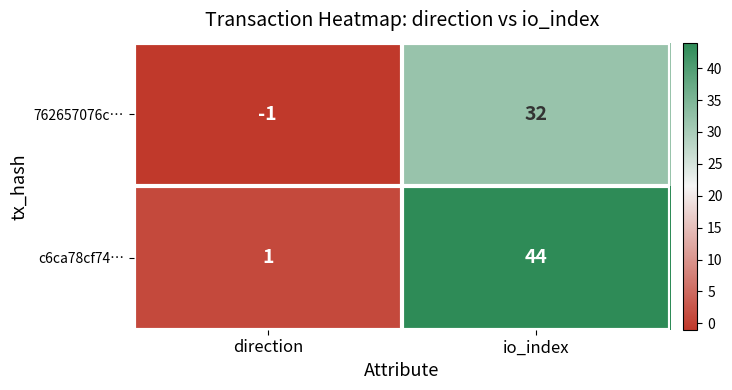

Which label corresponds to the smallest value in the chart?

direction